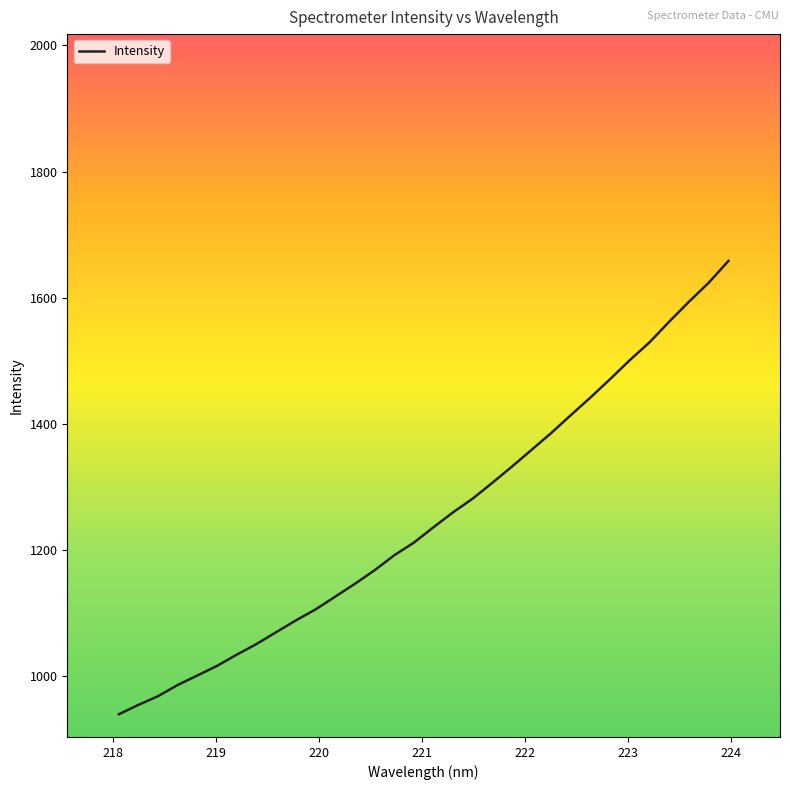

What is the smallest value displayed?

939.4